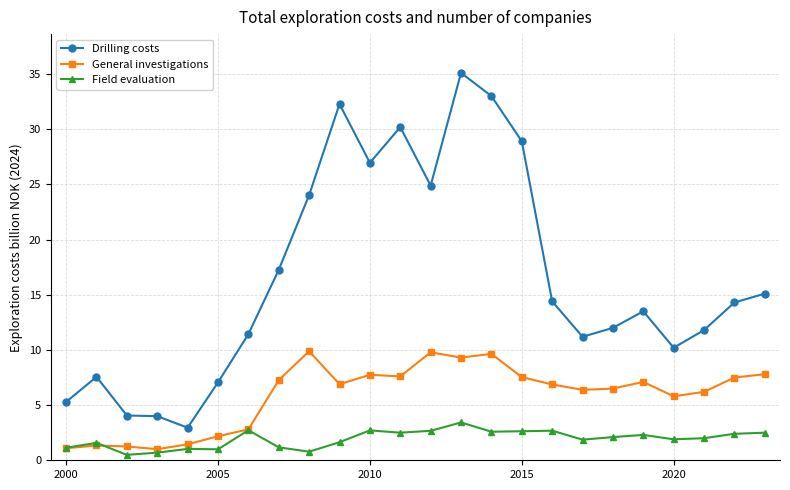

What is the minimum value for General investigations?

1.0